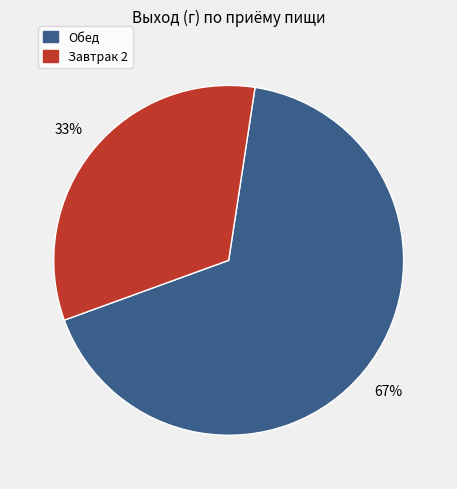

Is there any slice that represents more than half of the pie?

Yes